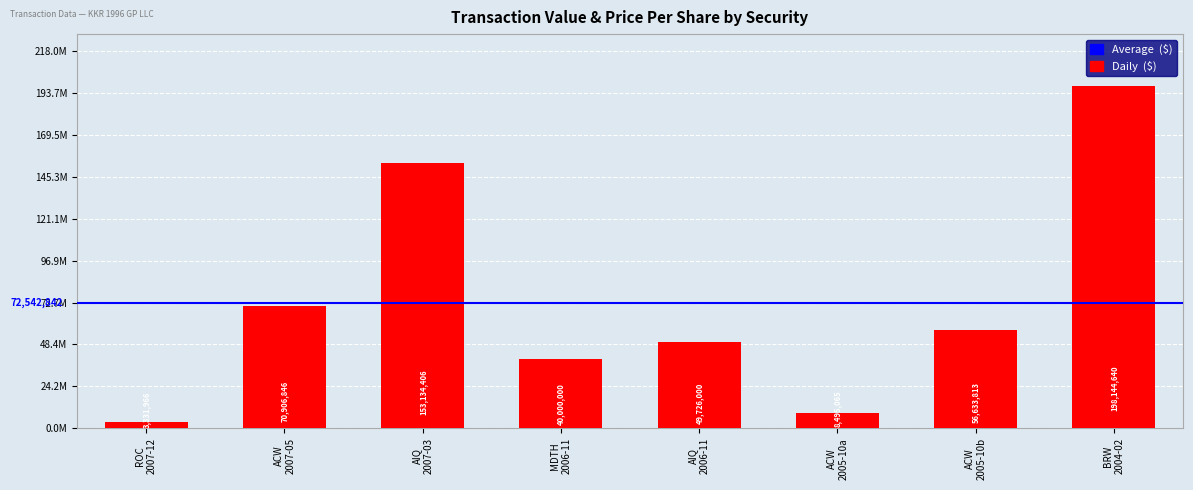

List the labels in order of value, smallest first.

ROC
2007-12, ACW
2005-10a, MDTH
2006-11, AIQ
2006-11, ACW
2005-10b, ACW
2007-05, AIQ
2007-03, BRW
2004-02